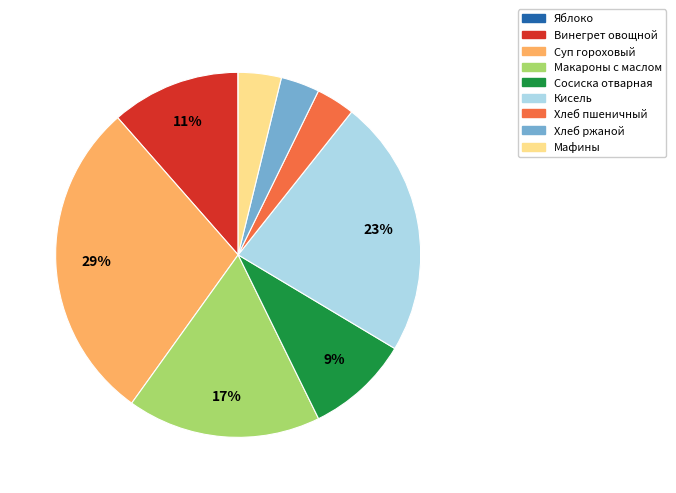

Is the sum of Макароны с маслом and Суп гороховый greater than half?

No